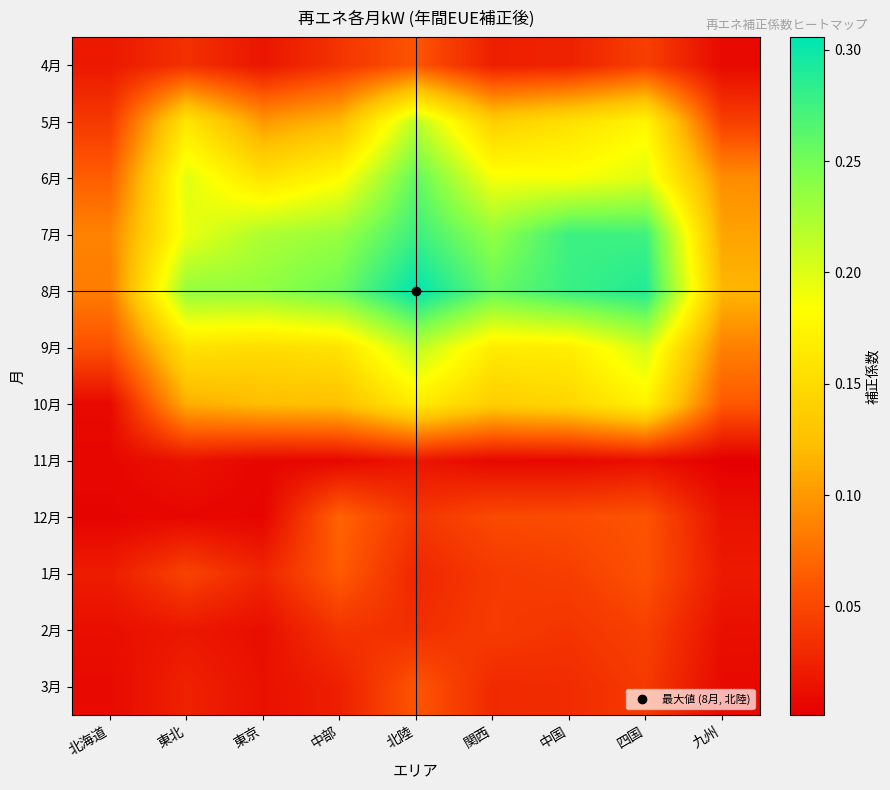

Reading left to right, extract all data points from this chart.

4月: 北海道=0.0	東北=0.0	東京=0.0	中部=0.0	北陸=0.1	関西=0.0	中国=0.0	四国=0.0	九州=0.0
5月: 北海道=0.0	東北=0.2	東京=0.1	中部=0.1	北陸=0.2	関西=0.1	中国=0.2	四国=0.2	九州=0.0
6月: 北海道=0.1	東北=0.2	東京=0.2	中部=0.2	北陸=0.3	関西=0.2	中国=0.2	四国=0.2	九州=0.1
7月: 北海道=0.1	東北=0.2	東京=0.2	中部=0.2	北陸=0.3	関西=0.2	中国=0.3	四国=0.3	九州=0.1
8月: 北海道=0.1	東北=0.2	東京=0.2	中部=0.3	北陸=0.3	関西=0.3	中国=0.3	四国=0.3	九州=0.1
9月: 北海道=0.1	東北=0.2	東京=0.2	中部=0.2	北陸=0.2	関西=0.2	中国=0.2	四国=0.2	九州=0.1
10月: 北海道=0.0	東北=0.1	東京=0.1	中部=0.1	北陸=0.2	関西=0.1	中国=0.1	四国=0.2	九州=0.1
11月: 北海道=0.0	東北=0.0	東京=0.0	中部=0.0	北陸=0.0	関西=0.0	中国=0.0	四国=0.0	九州=0.0
12月: 北海道=0.0	東北=0.0	東京=0.0	中部=0.1	北陸=0.0	関西=0.1	中国=0.1	四国=0.1	九州=0.0
1月: 北海道=0.0	東北=0.0	東京=0.0	中部=0.1	北陸=0.0	関西=0.0	中国=0.0	四国=0.1	九州=0.0
2月: 北海道=0.0	東北=0.0	東京=0.0	中部=0.0	北陸=0.0	関西=0.0	中国=0.0	四国=0.0	九州=0.0
3月: 北海道=0.0	東北=0.0	東京=0.0	中部=0.0	北陸=0.1	関西=0.0	中国=0.0	四国=0.0	九州=0.0